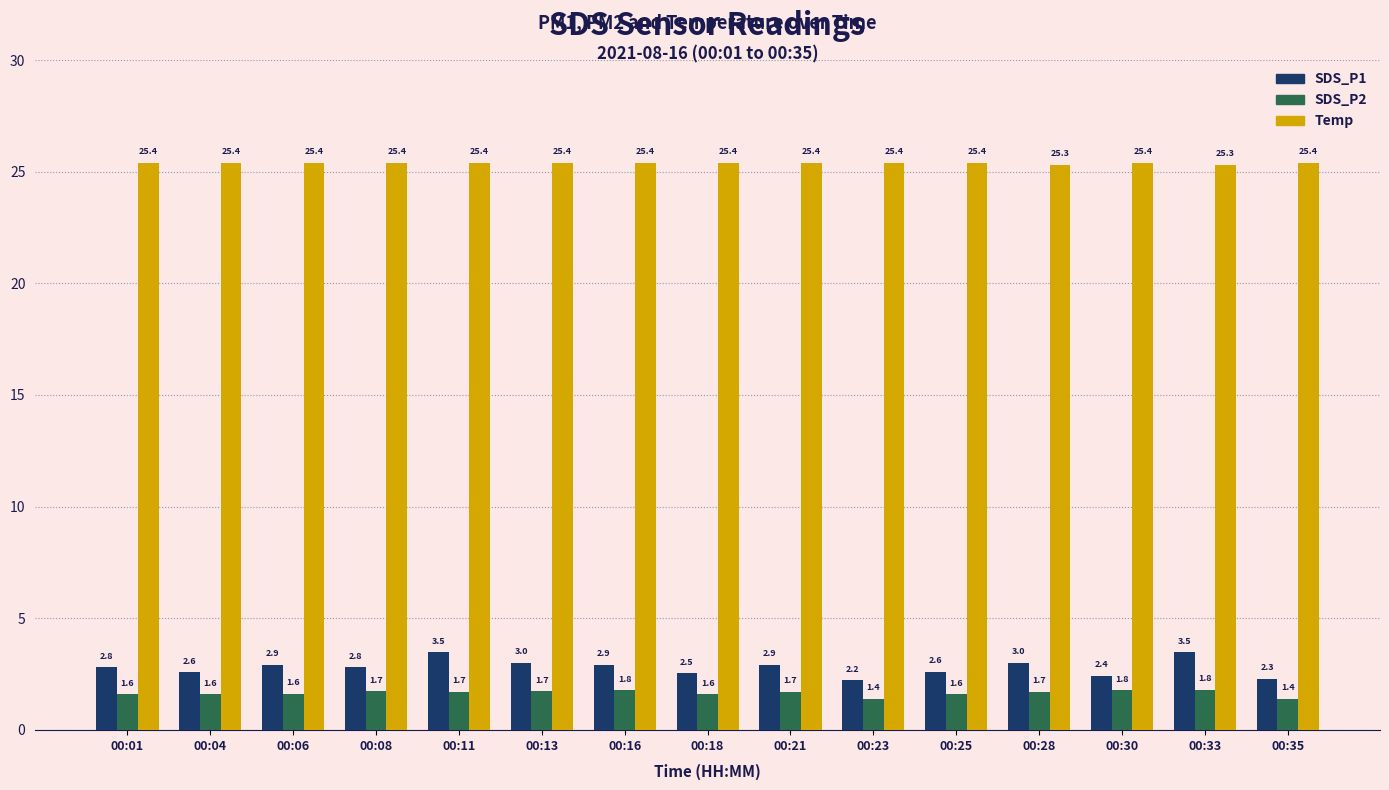

What is the difference between the maximum and minimum values in the SDS_P2 series?

0.4